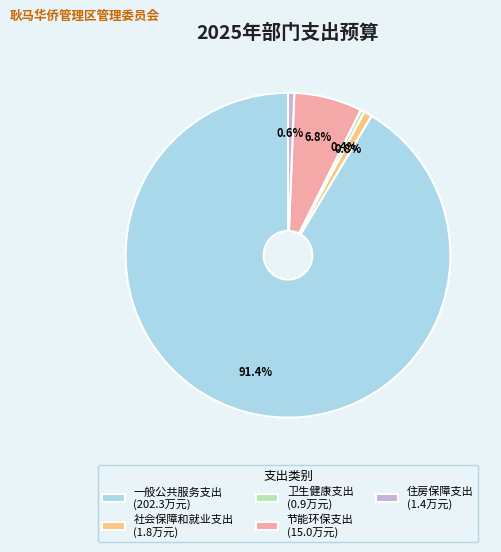

Is there any slice that represents more than half of the pie?

Yes